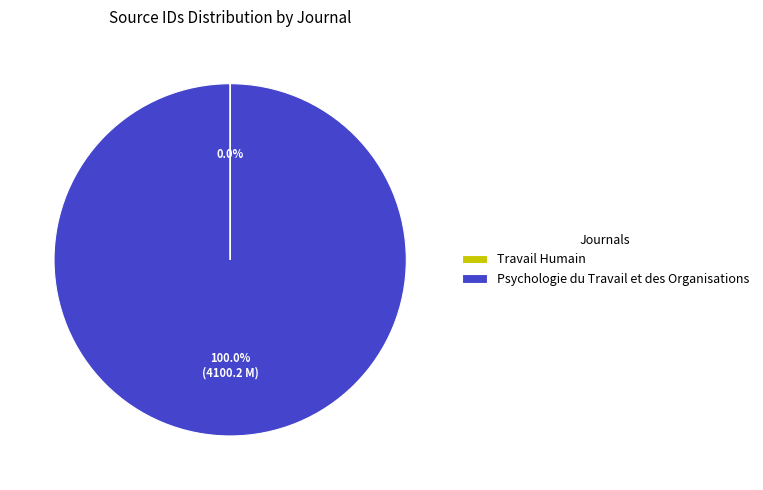

Does Psychologie du Travail et des Organisations represent more than half of the total?

Yes